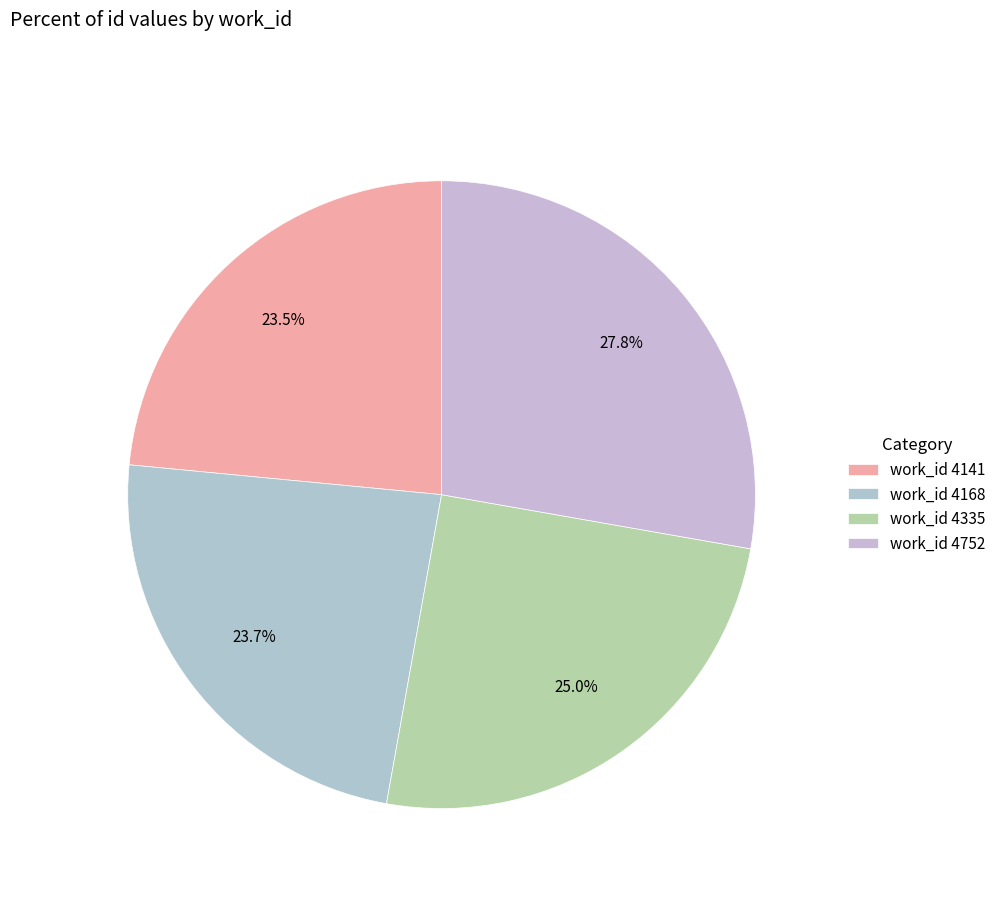

Rank the categories by value from highest to lowest.

4752, 4335, 4168, 4141